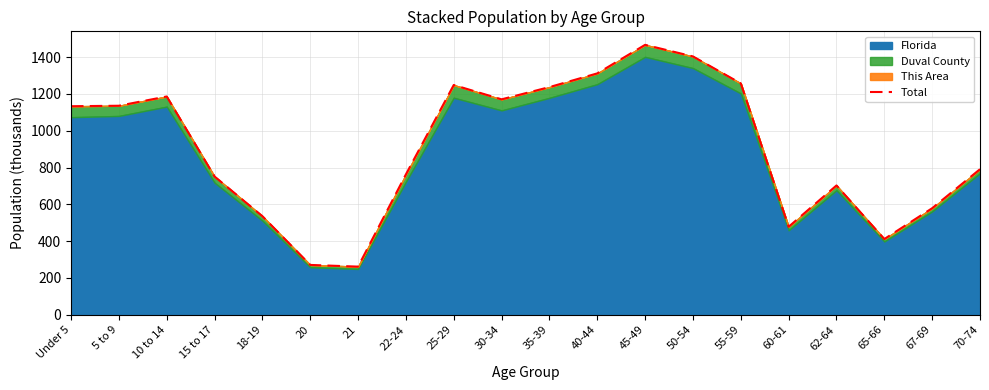

Which label corresponds to the largest value in the chart?

45-49